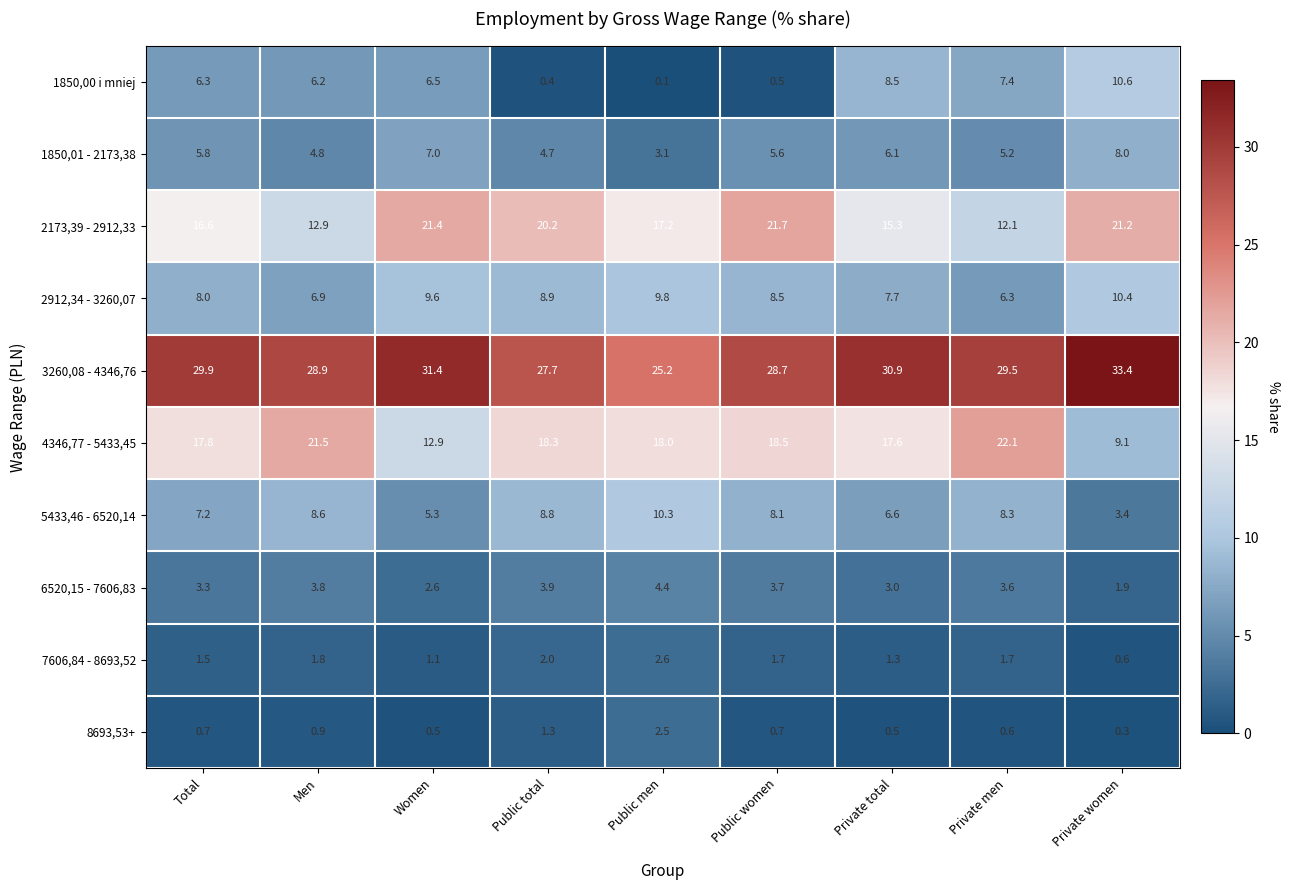

At Public women, list the series in order from smallest to largest.

1850,00 i mniej, 8693,53+, 7606,84 - 8693,52, 6520,15 - 7606,83, 1850,01 - 2173,38, 5433,46 - 6520,14, 2912,34 - 3260,07, 4346,77 - 5433,45, 2173,39 - 2912,33, 3260,08 - 4346,76